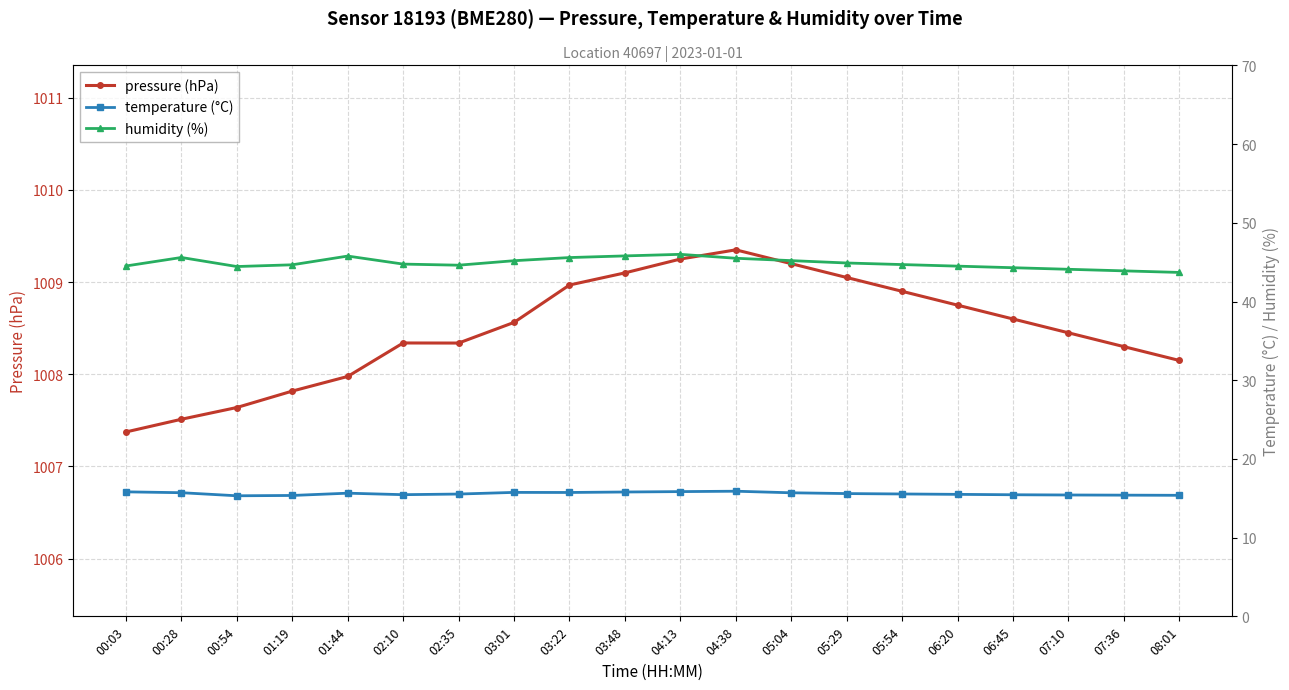

What is the maximum value shown in the chart?

1009.4